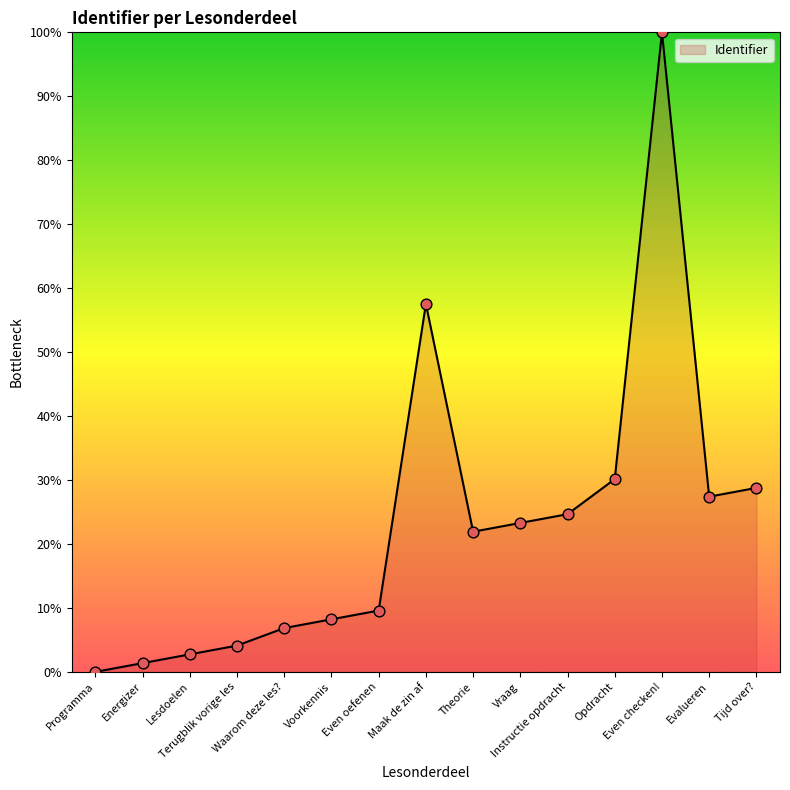

Which has a higher value, Vraag or Terugblik vorige les?

Vraag